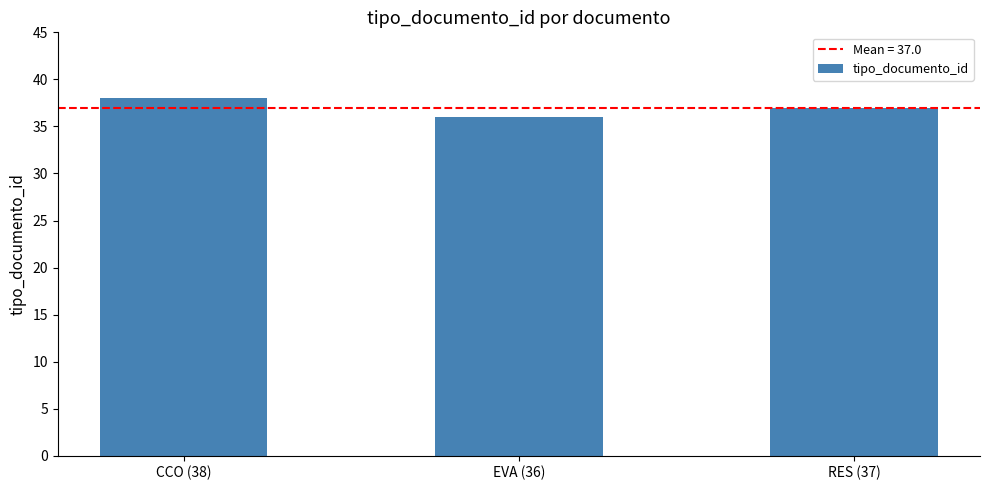

At which label is the value closest to 37?

RES (37)